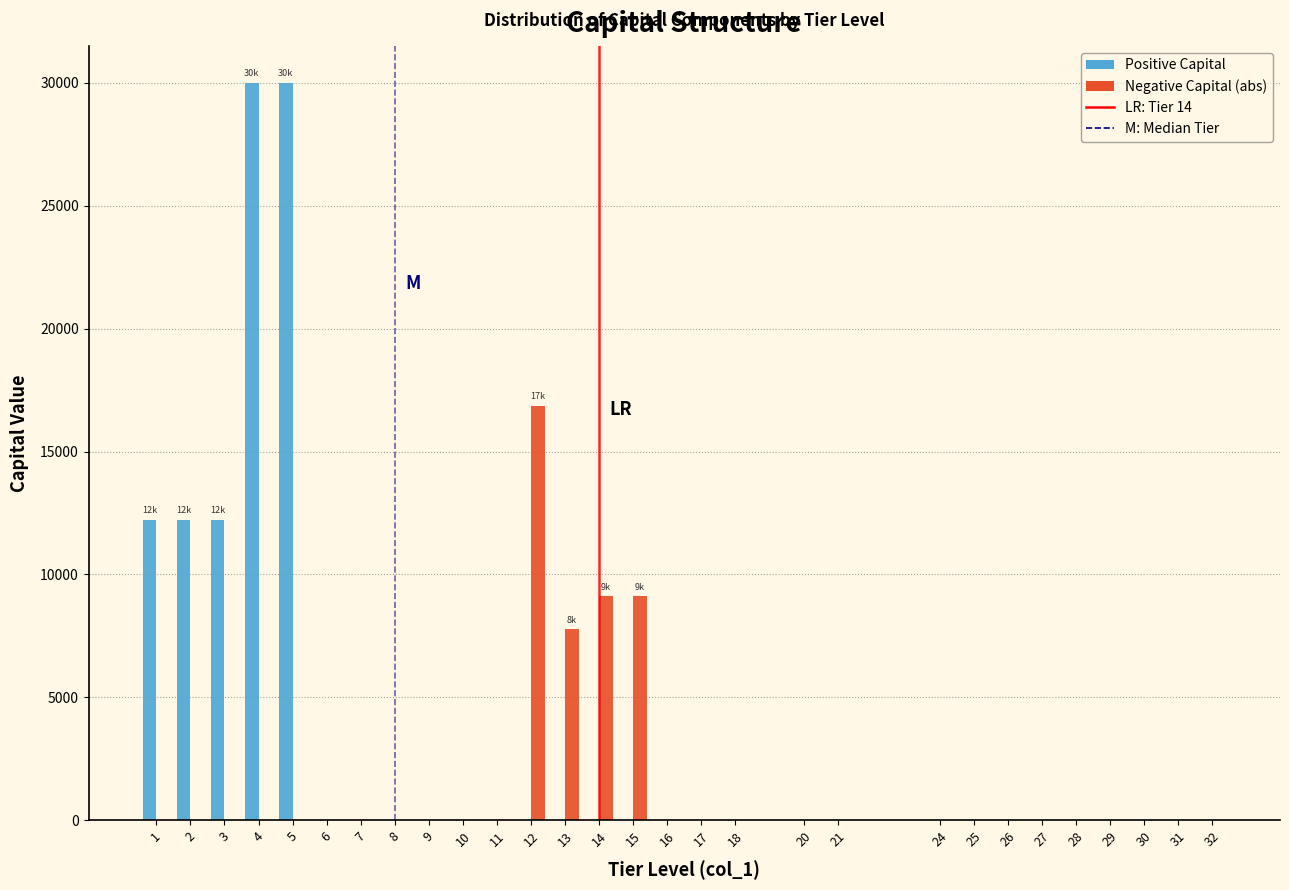

Between 4 and 25, which series saw the biggest shift?

Positive Capital